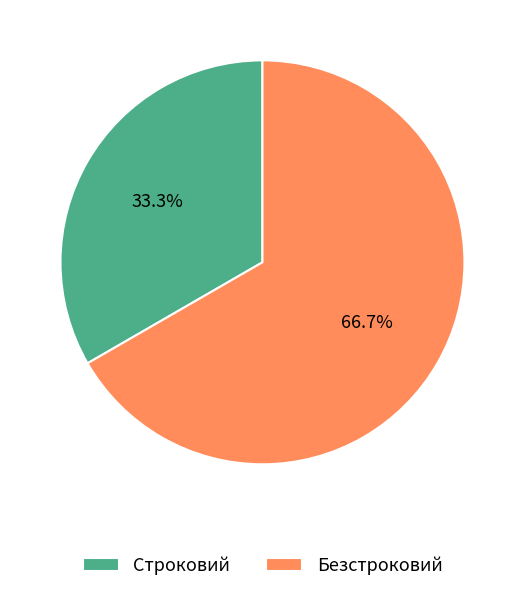

Is it true that Строковий is 33% of the pie?

True